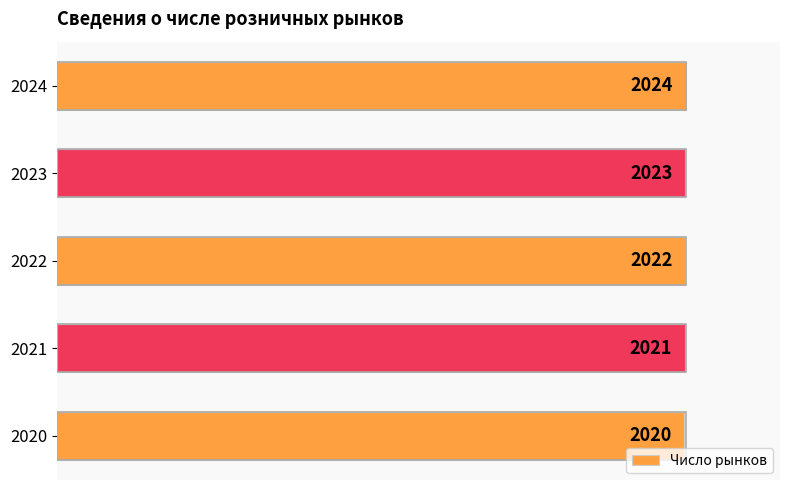

Does the chart contain any negative values?

No